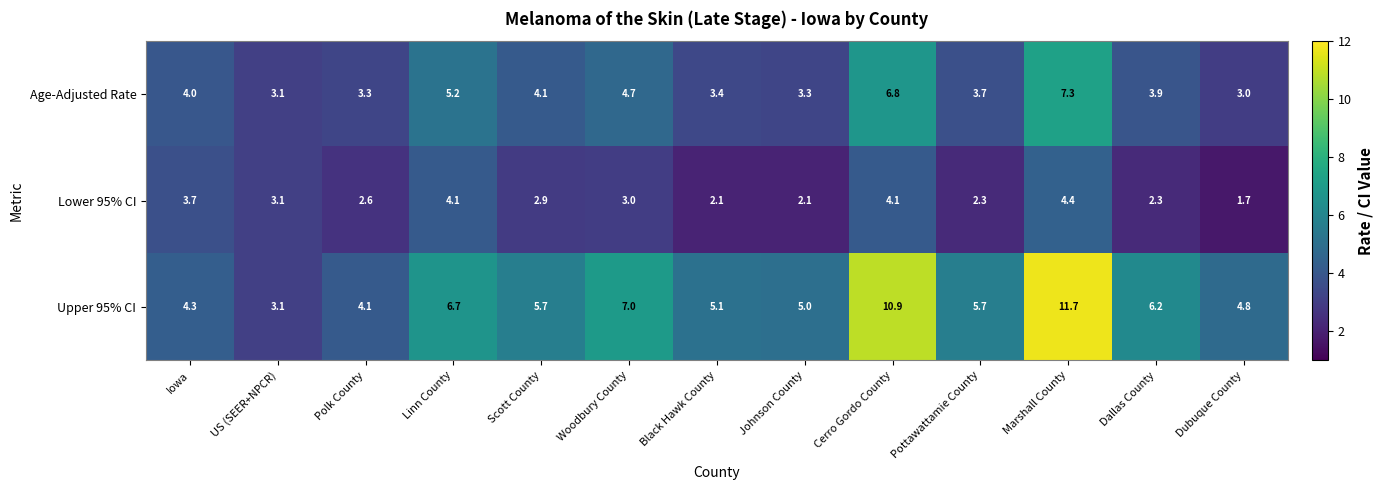

Which category has the highest value in the Age-Adjusted Rate series?

Marshall County